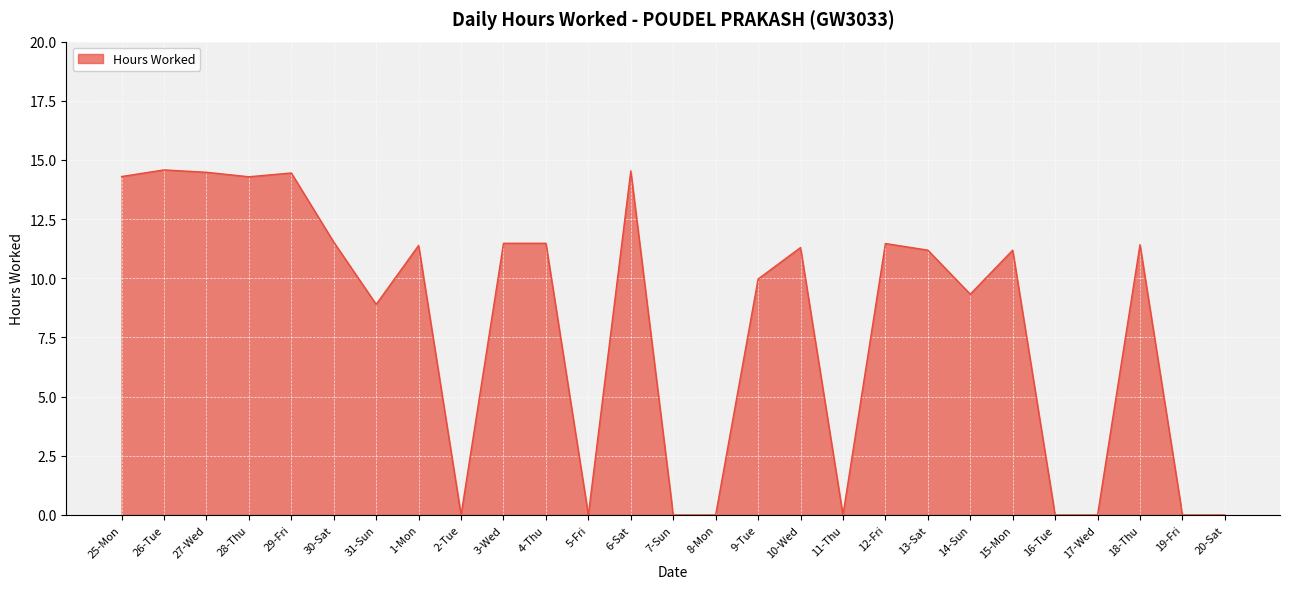

What position from the right is 2-Tue?

19